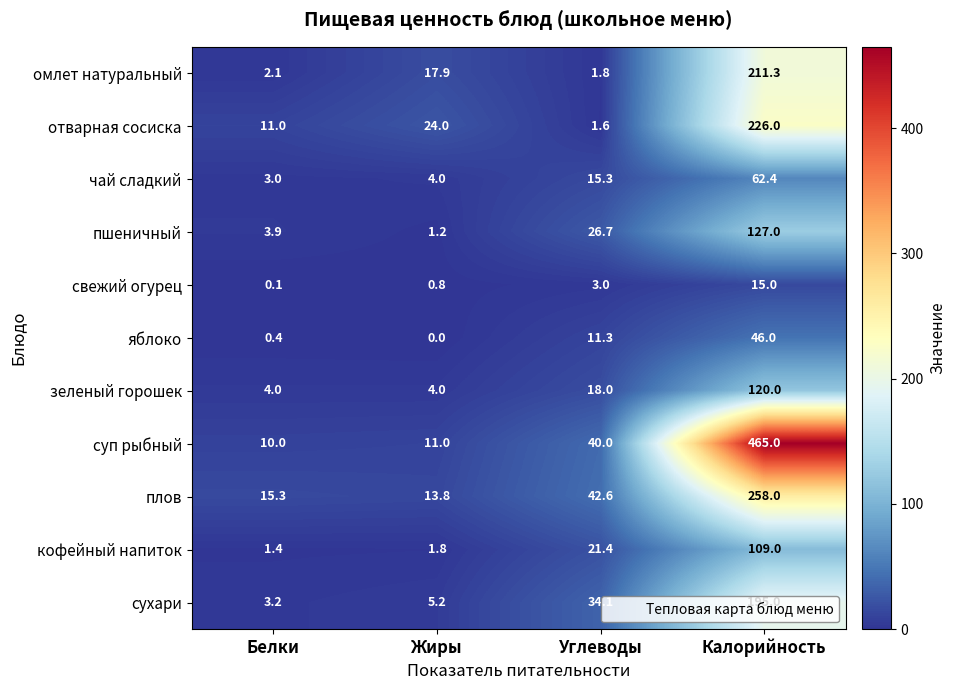

Which series has the largest range (max minus min)?

суп рыбный